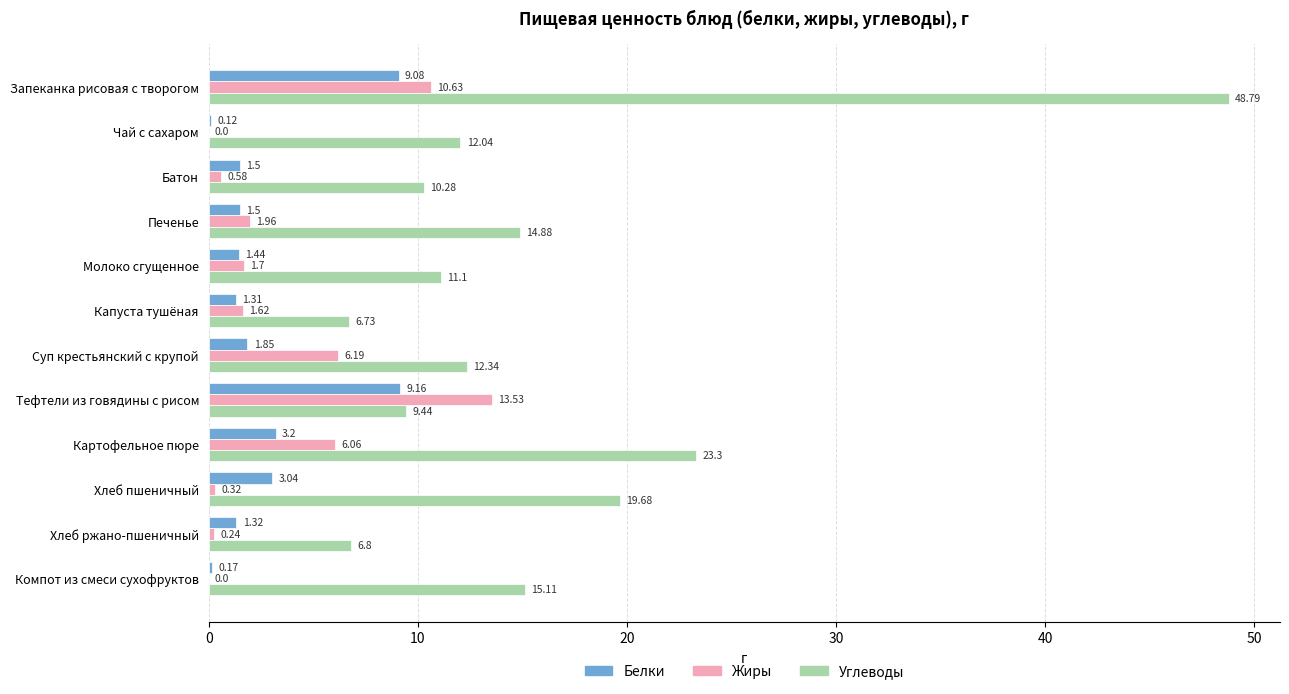

Between Запеканка рисовая с творогом and Суп крестьянский с крупой, which series saw the biggest shift?

Углеводы